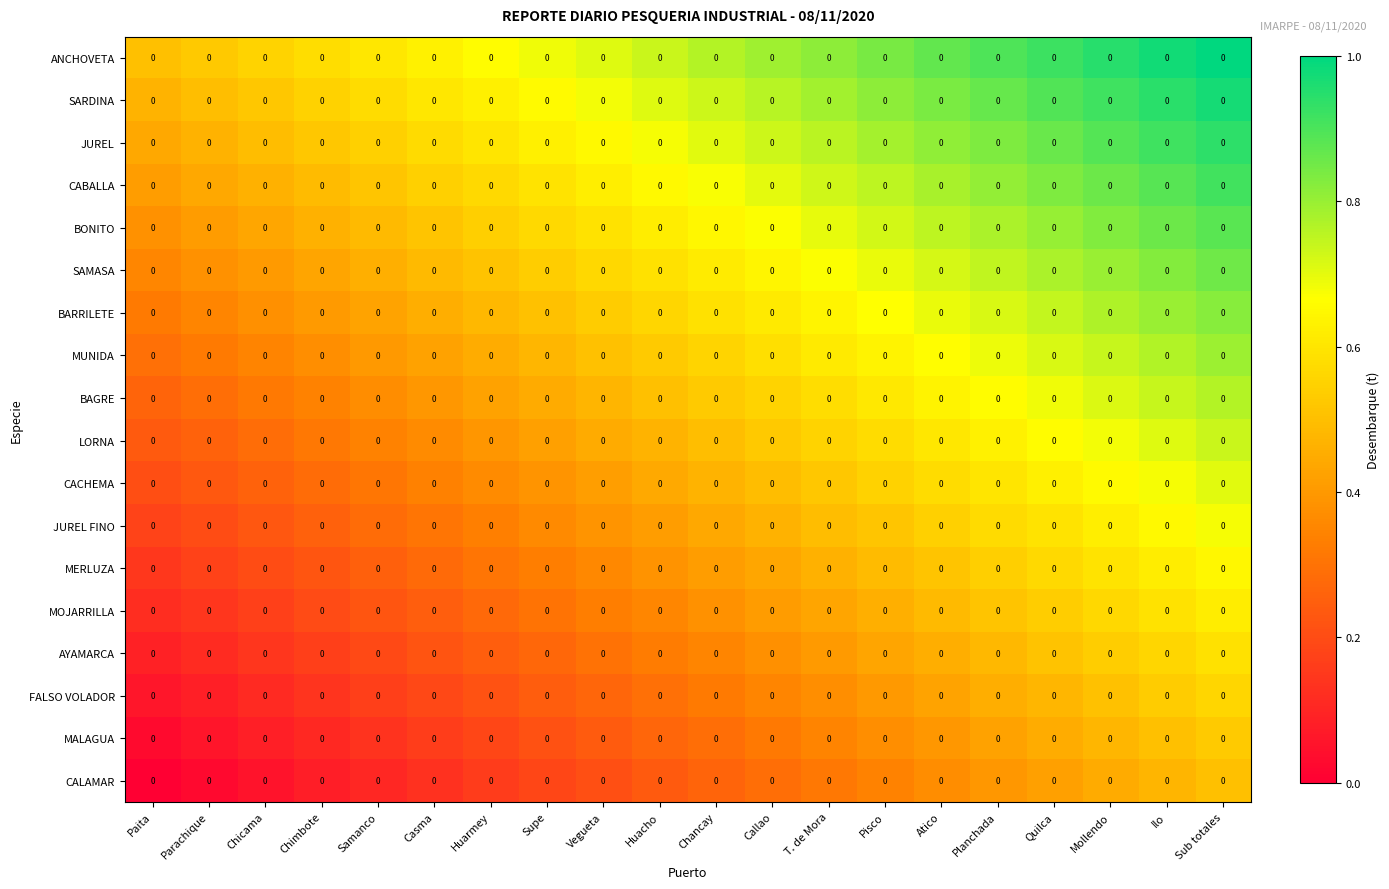

Between Huarmey and Planchada, which is larger?

Planchada